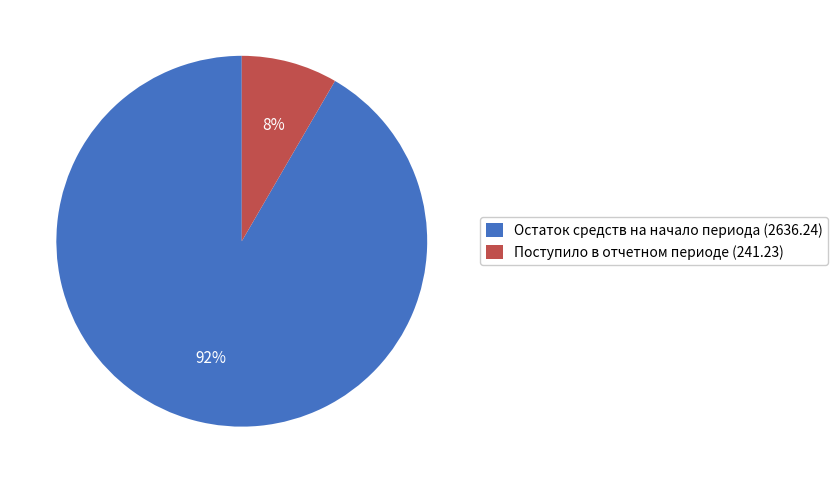

To the nearest percent, what is the combined percentage of Остаток средств на начало периода (2636.24) and Поступило в отчетном периоде (241.23)?

100%